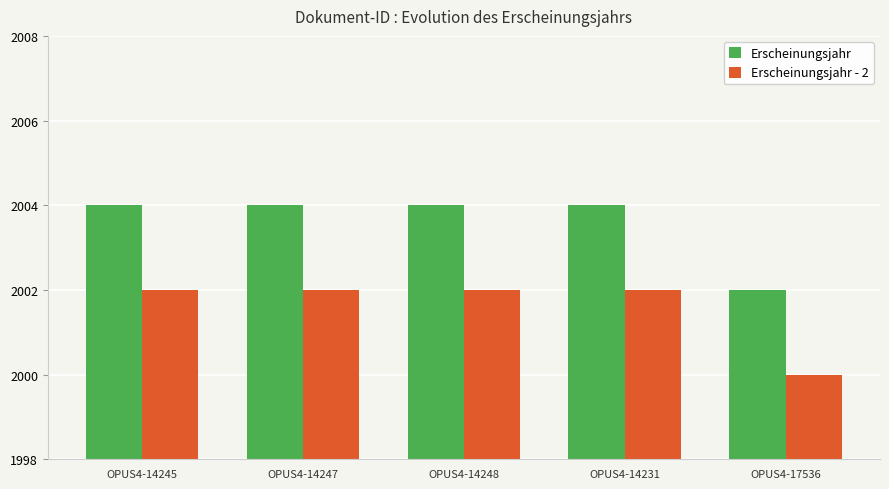

Does the chart contain any negative values?

No